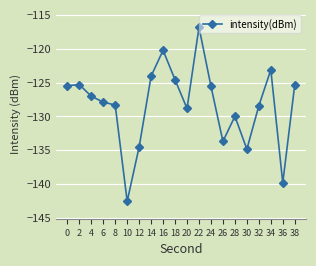

What is the smallest value displayed?

-142.5